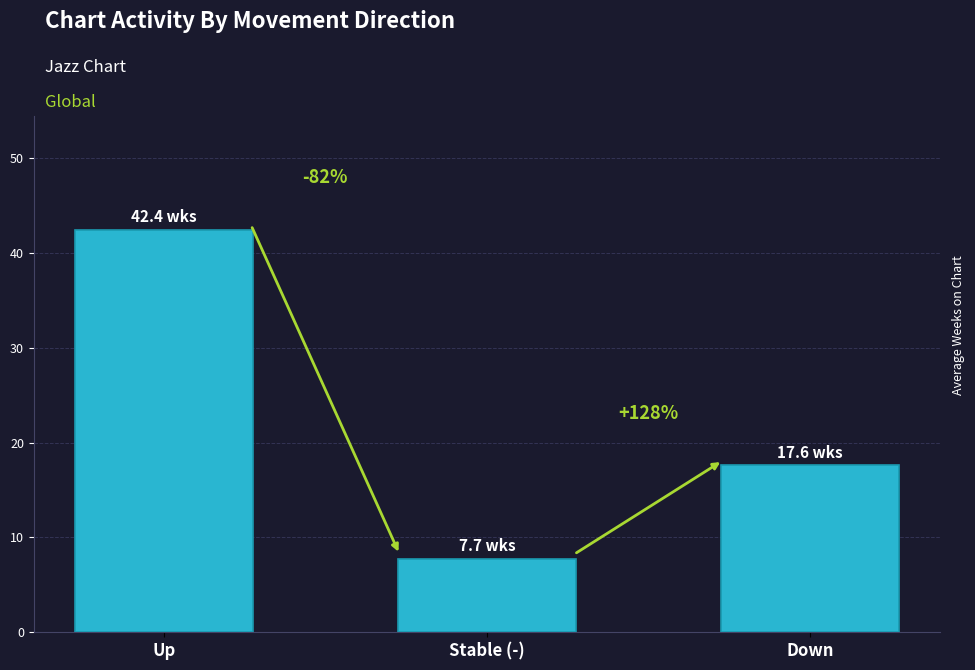

How many bars are there in total?

3